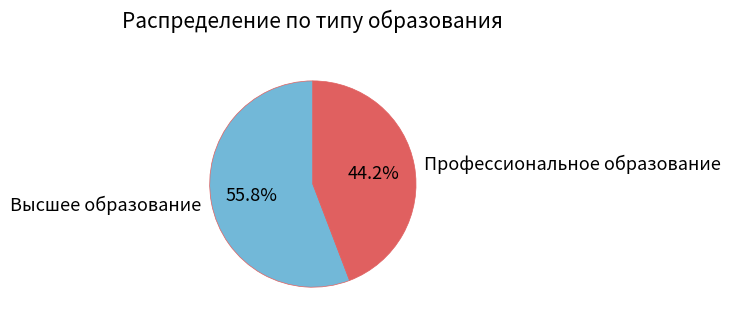

Rank the categories by value from highest to lowest.

Высшее образование, Профессиональное образование